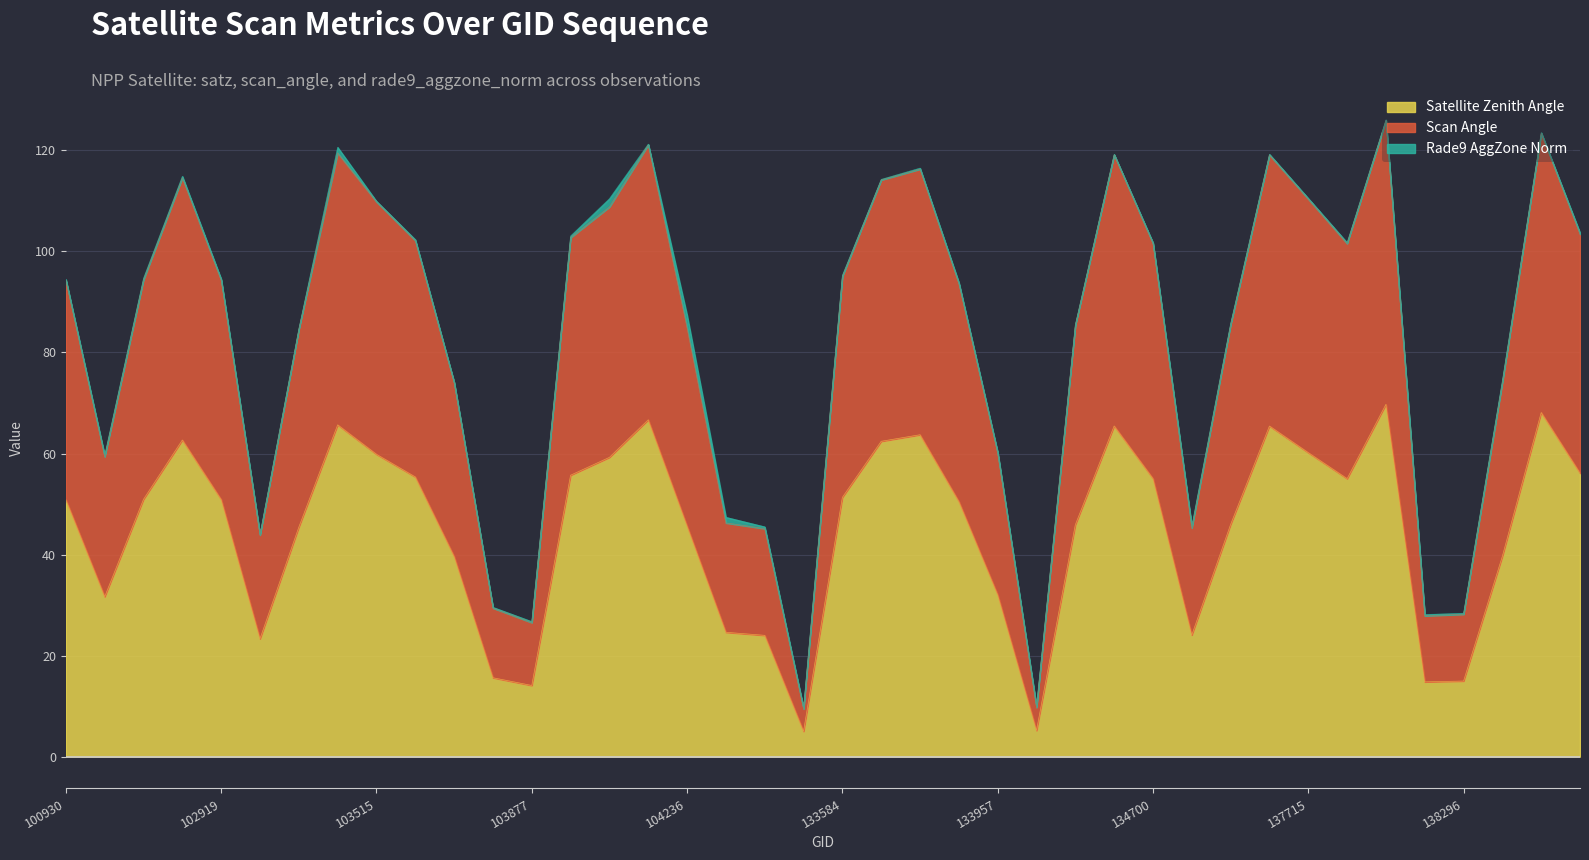

The value of Satellite Zenith Angle at 103515 is 59.8. True or false?

True